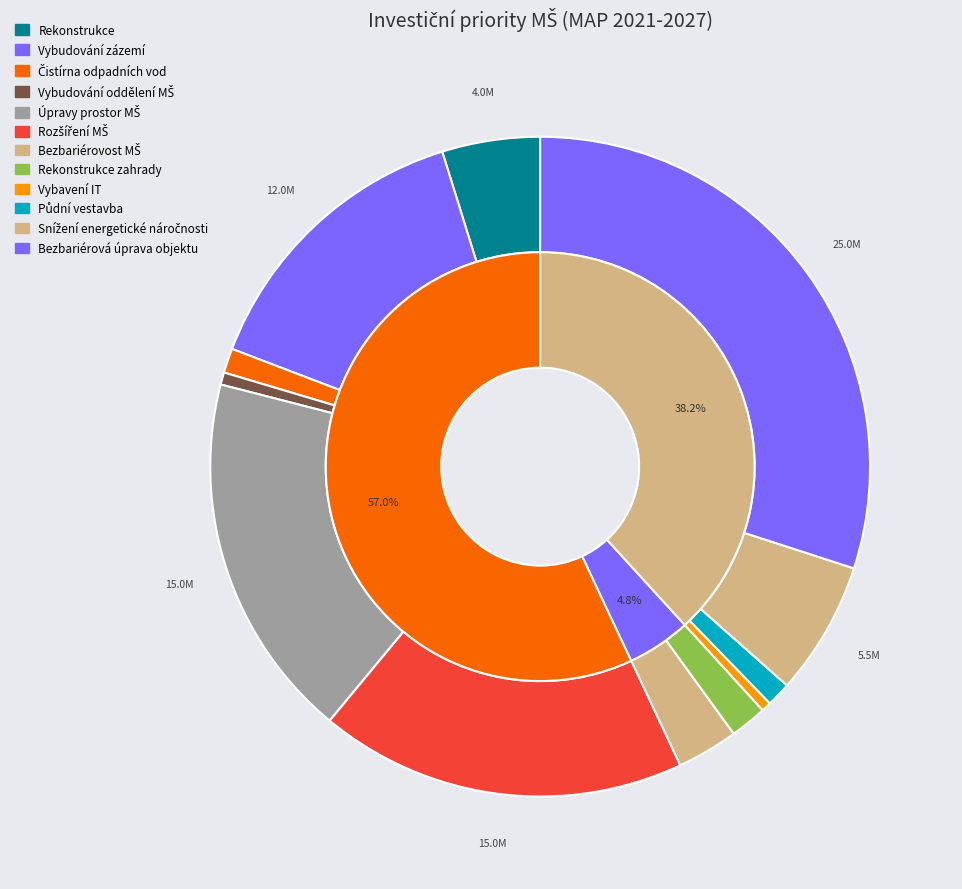

Which category has the biggest portion of the pie?

Bezbariérová úprava objektu